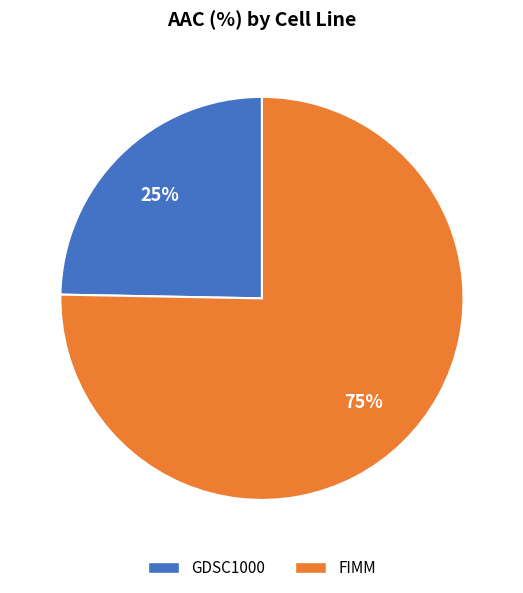

Between FIMM and GDSC1000, which is larger?

FIMM